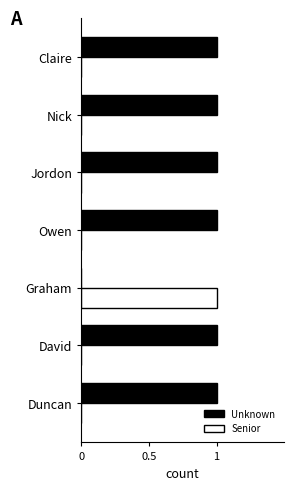

The value of Senior at Nick is 1. True or false?

False